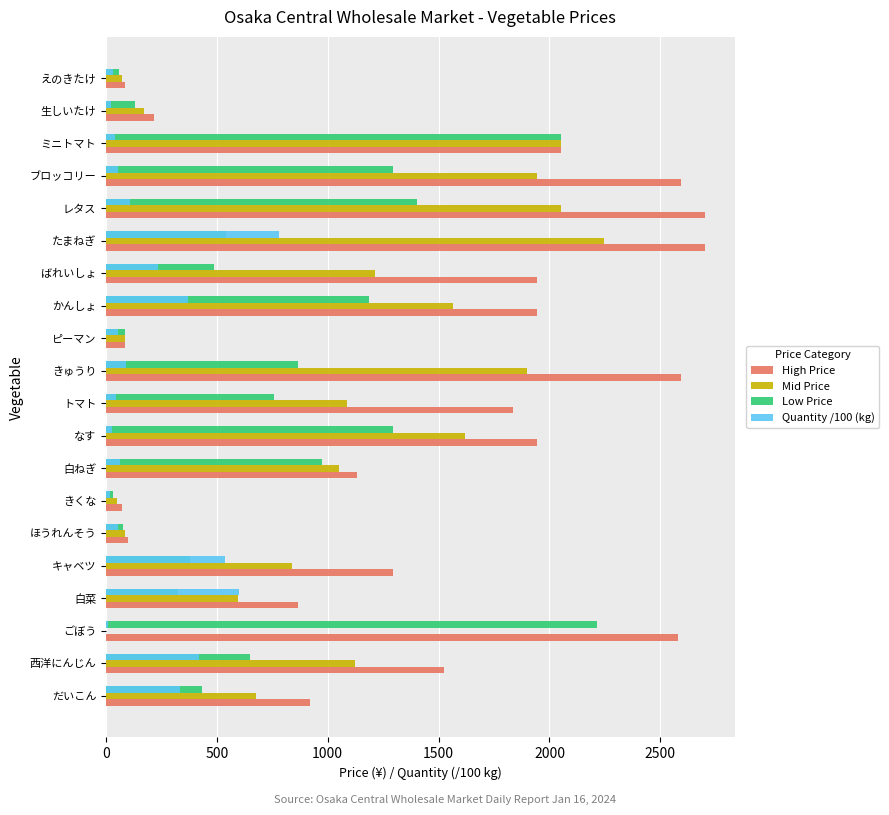

Is the value of High Price at 白ねぎ greater than the value of Low Price at だいこん?

Yes